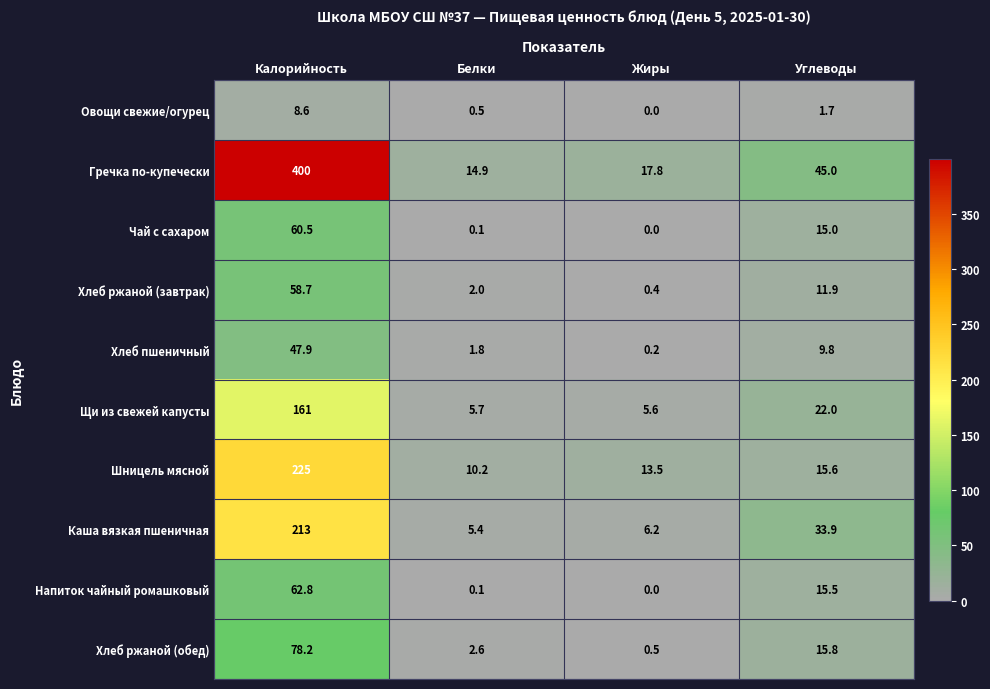

Rank the series by their maximum value, from highest to lowest.

Гречка по-купечески, Шницель мясной, Каша вязкая пшеничная, Щи из свежей капусты, Хлеб ржаной (обед), Напиток чайный ромашковый, Чай с сахаром, Хлеб ржаной (завтрак), Хлеб пшеничный, Овощи свежие/огурец